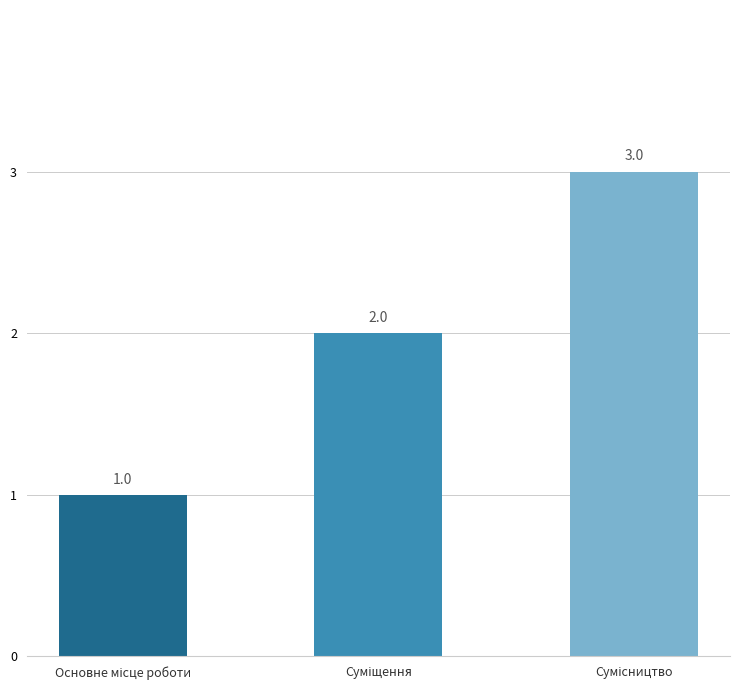

What is the difference between the maximum and second lowest values?

1